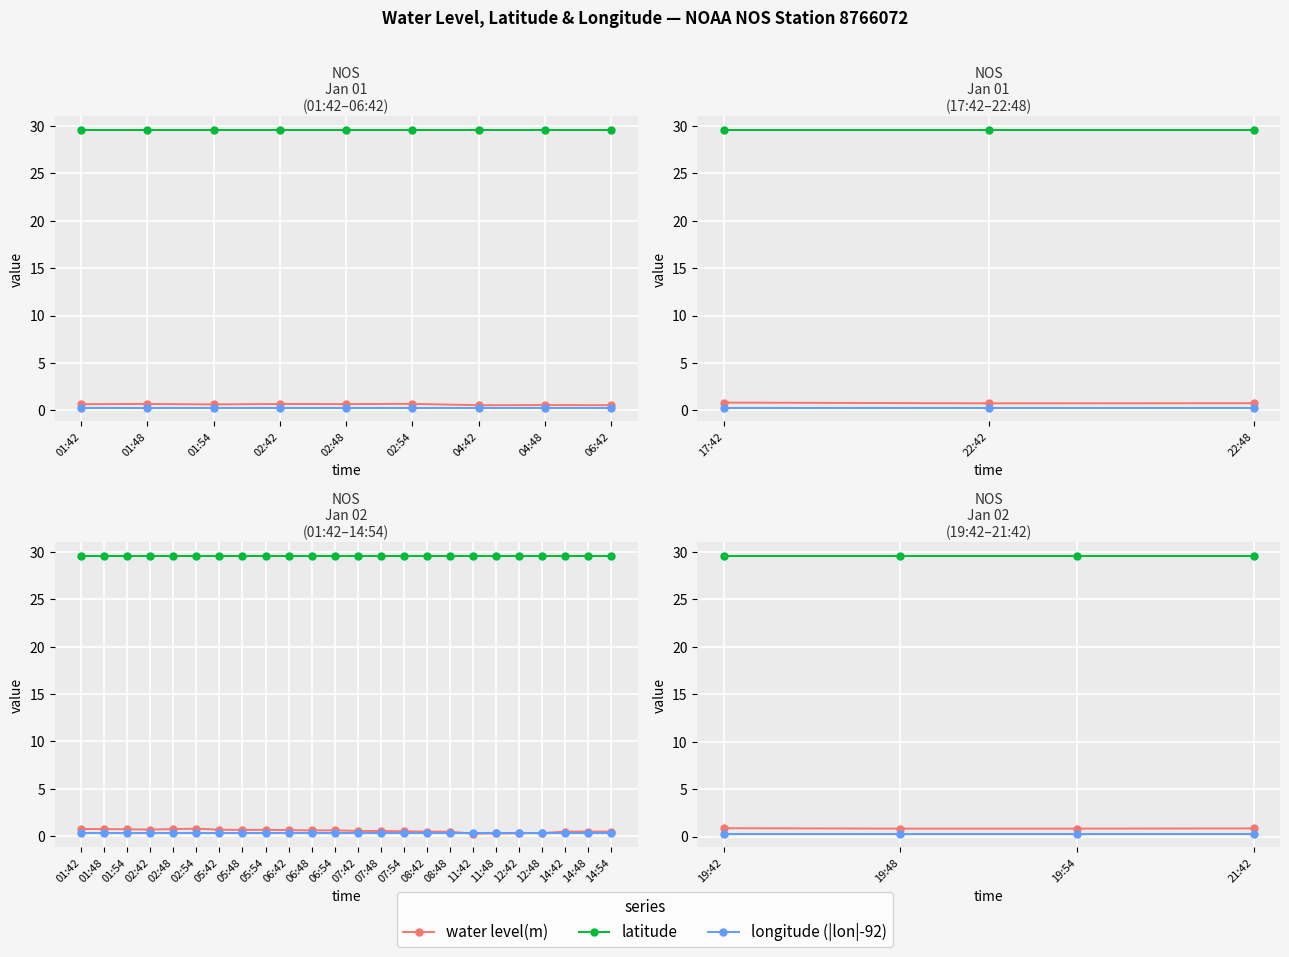

Is the value of water level(m) at 21:42 greater than the value of latitude at 21:42?

No